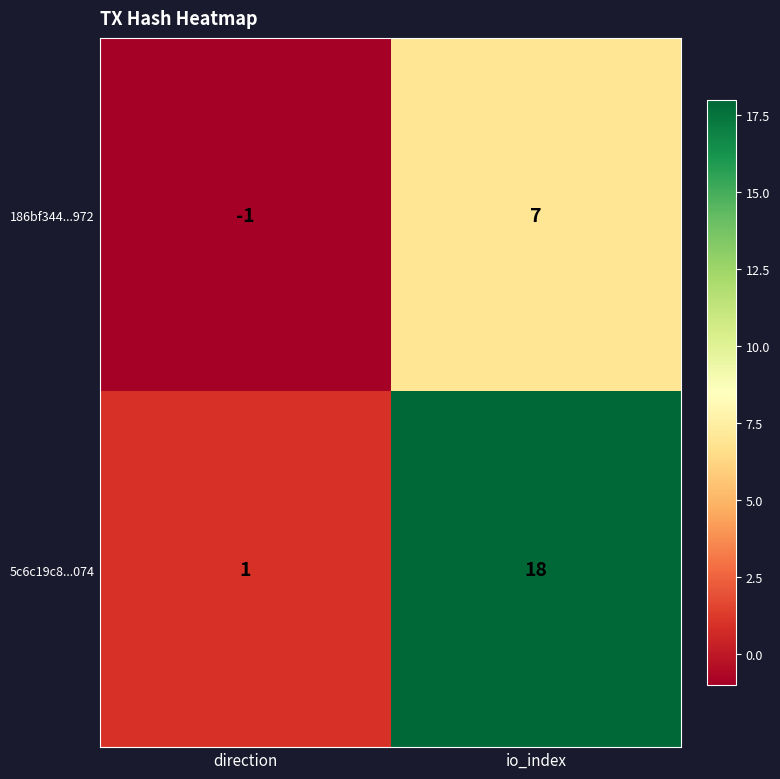

What is the minimum value shown in the chart?

-1